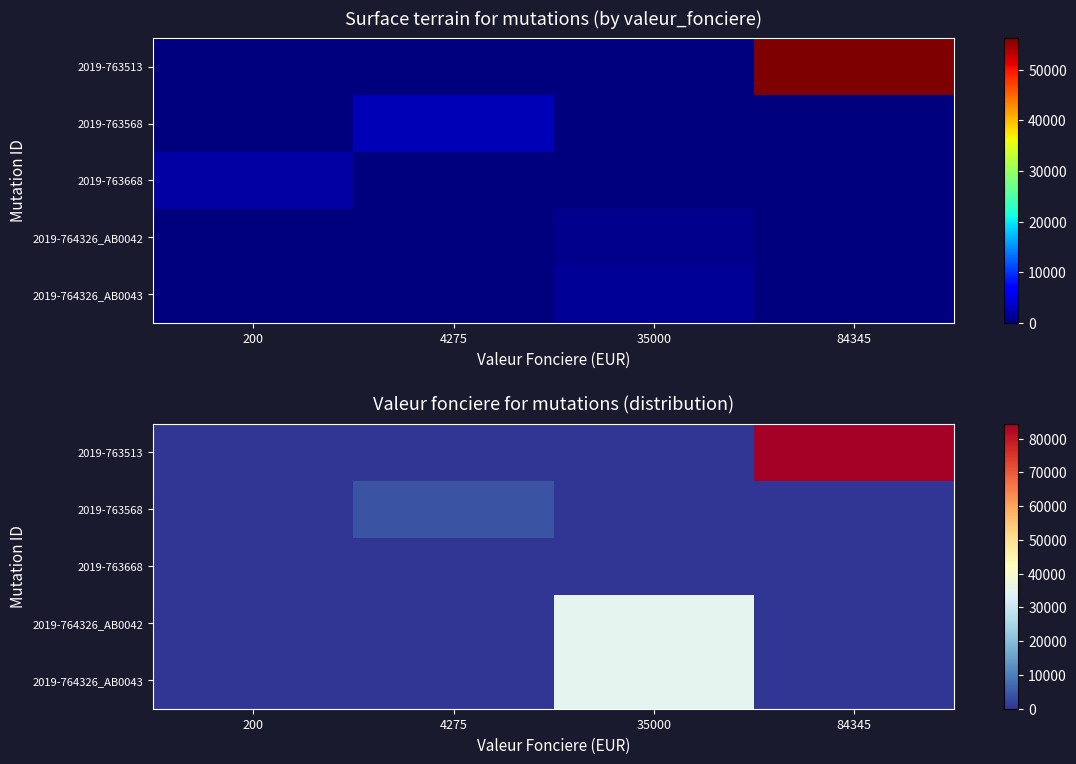

Where is 2019-763513 nearest to the value 42172?

200